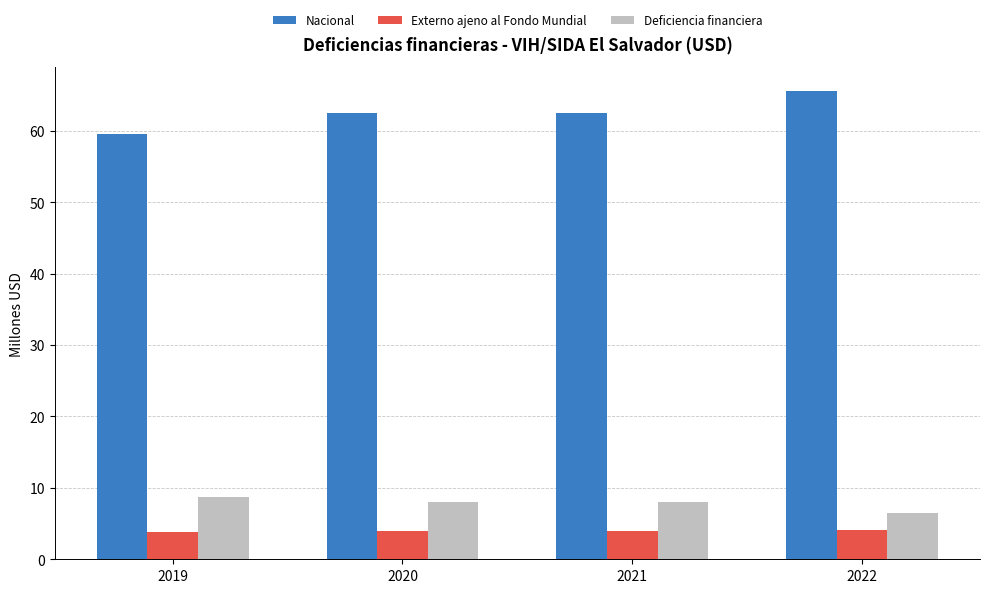

Read the Externo ajeno al Fondo Mundial value at 2019.

3.9